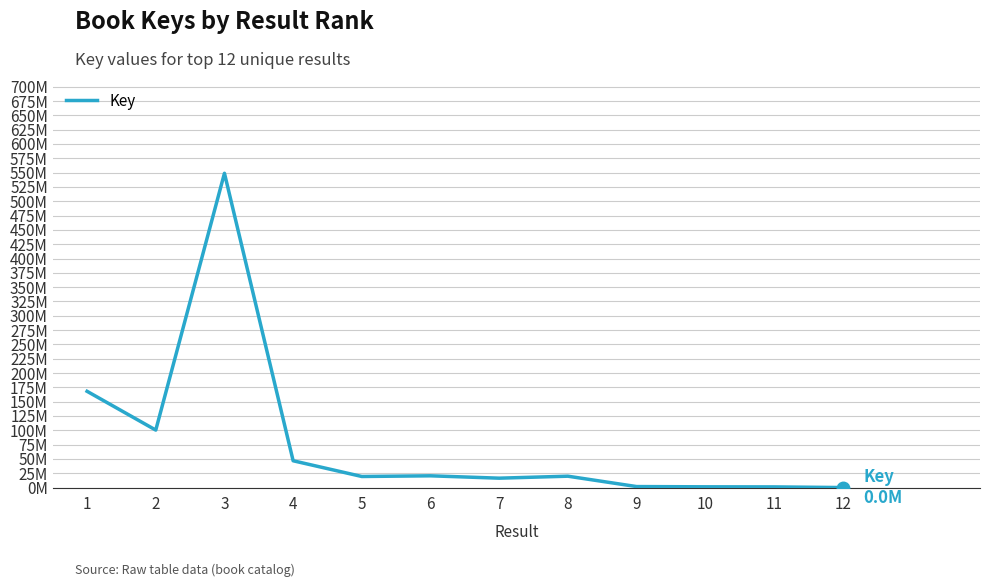

Does the chart have visible grid lines?

Yes